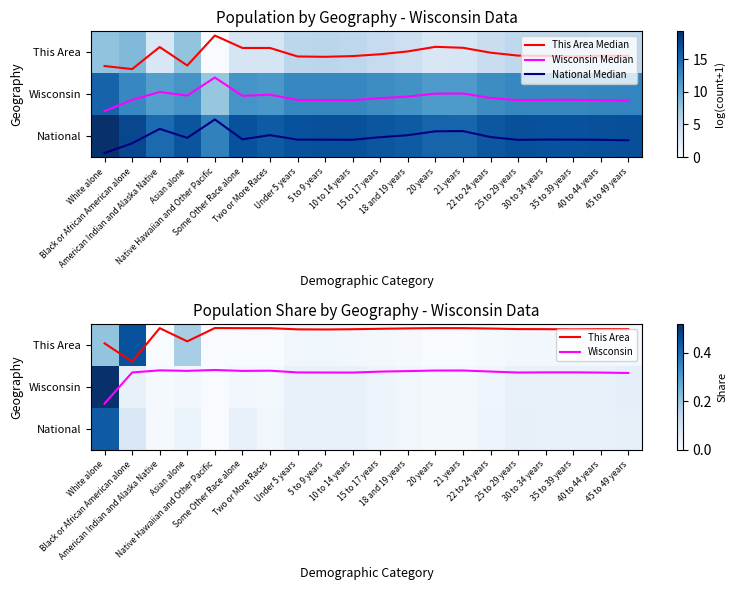

Between Asian alone and 40 to 44 years, which series saw the biggest shift?

This Area